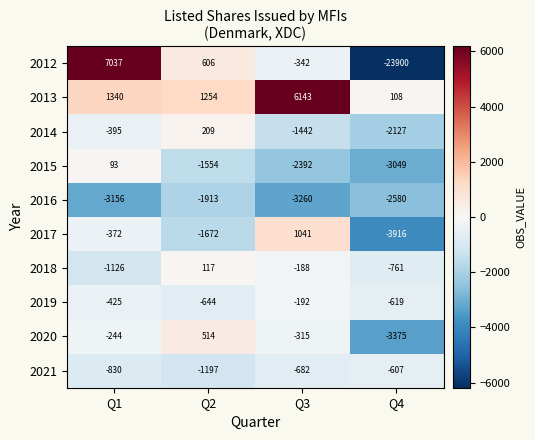

Which series has the largest range (max minus min)?

2012